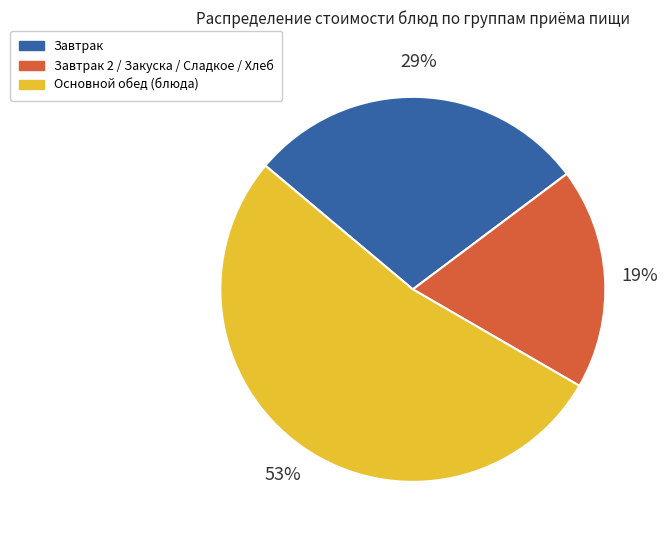

Which slice is the smallest?

Завтрак 2 / Закуска / Сладкое / Хлеб